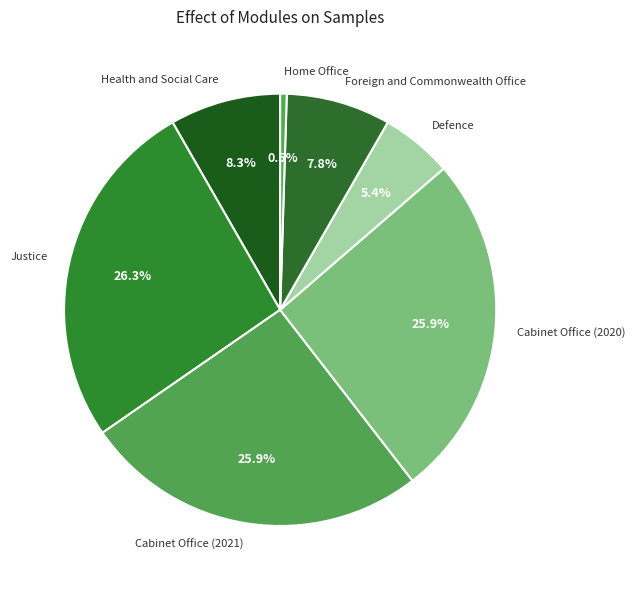

What is the smallest slice in the pie chart?

Home Office